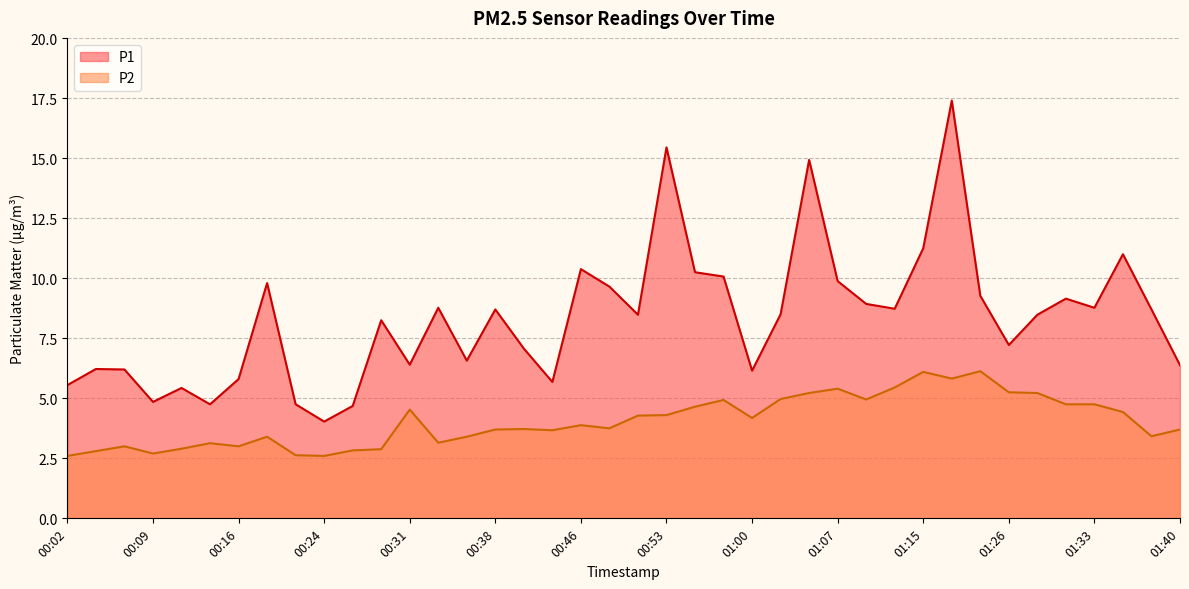

Rank the series at 01:31 from highest to lowest value.

P1, P2